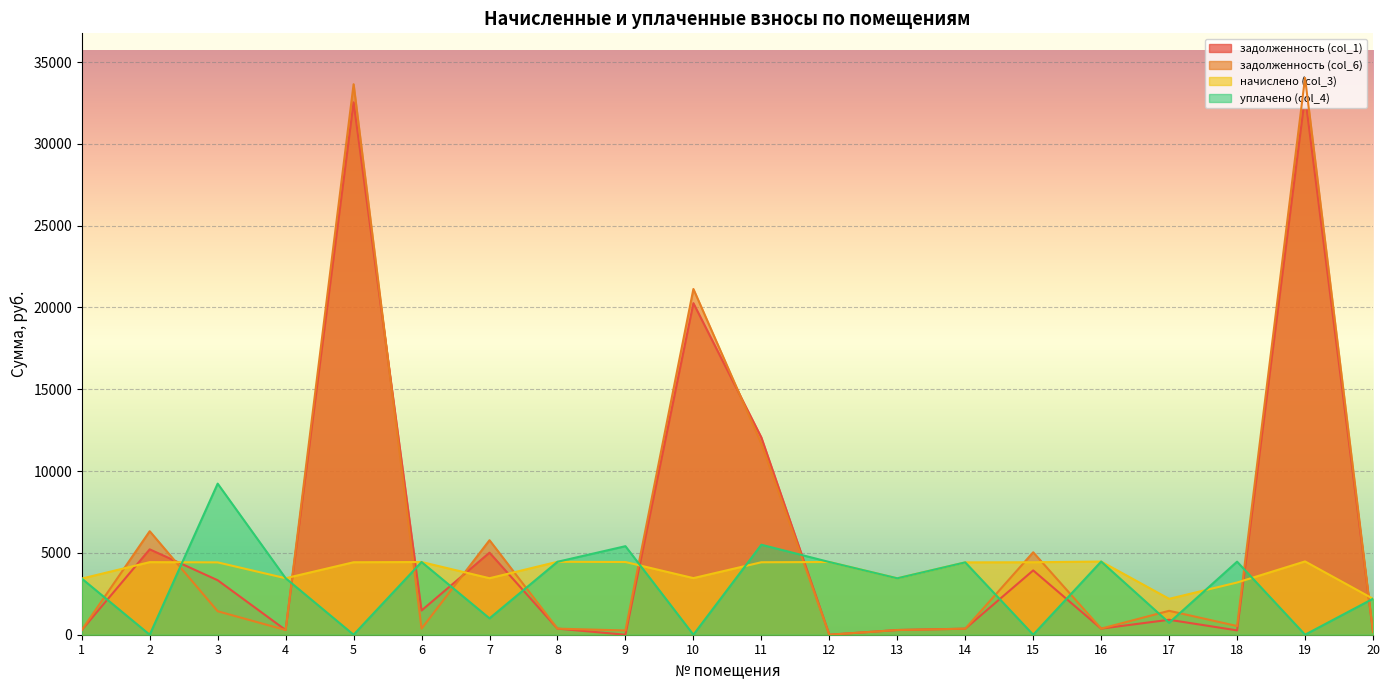

Where is начислено (col_3) nearest to the value 3336?

1